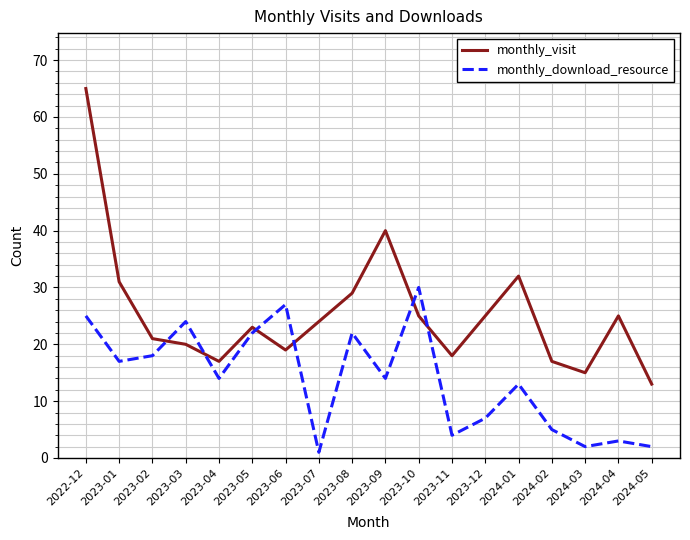

Between 2023-04 and 2023-09, which series saw the biggest shift?

monthly_visit